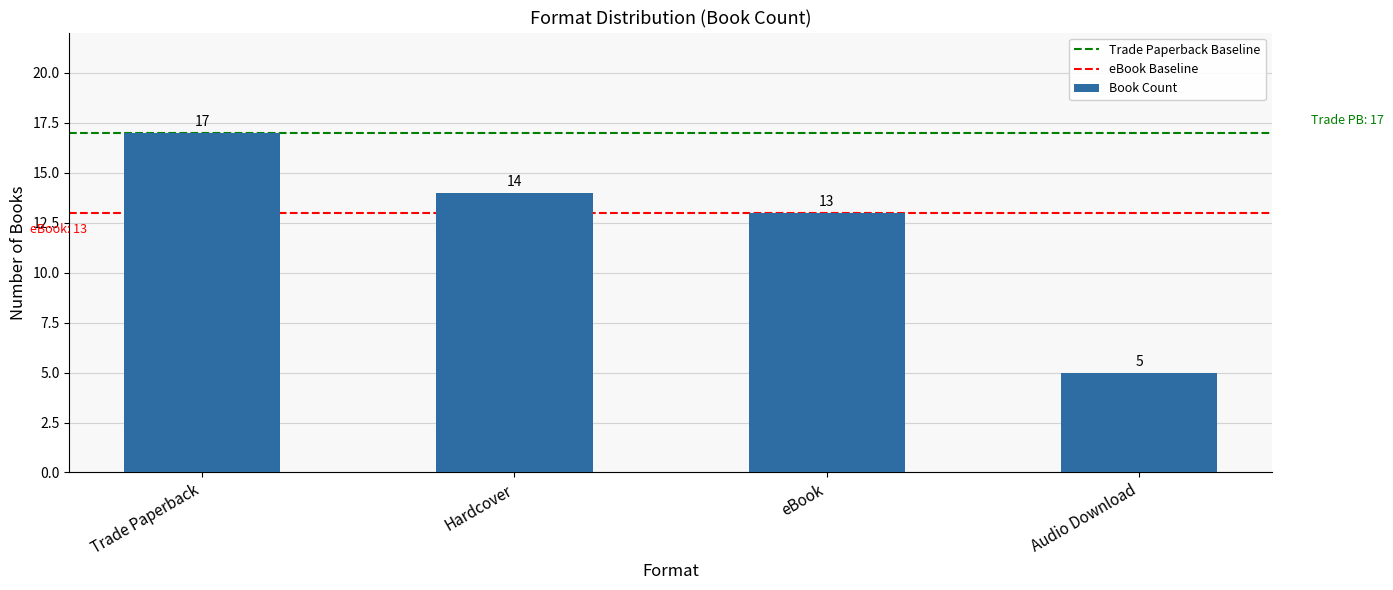

What is the value of the 2nd bar from the left?

14